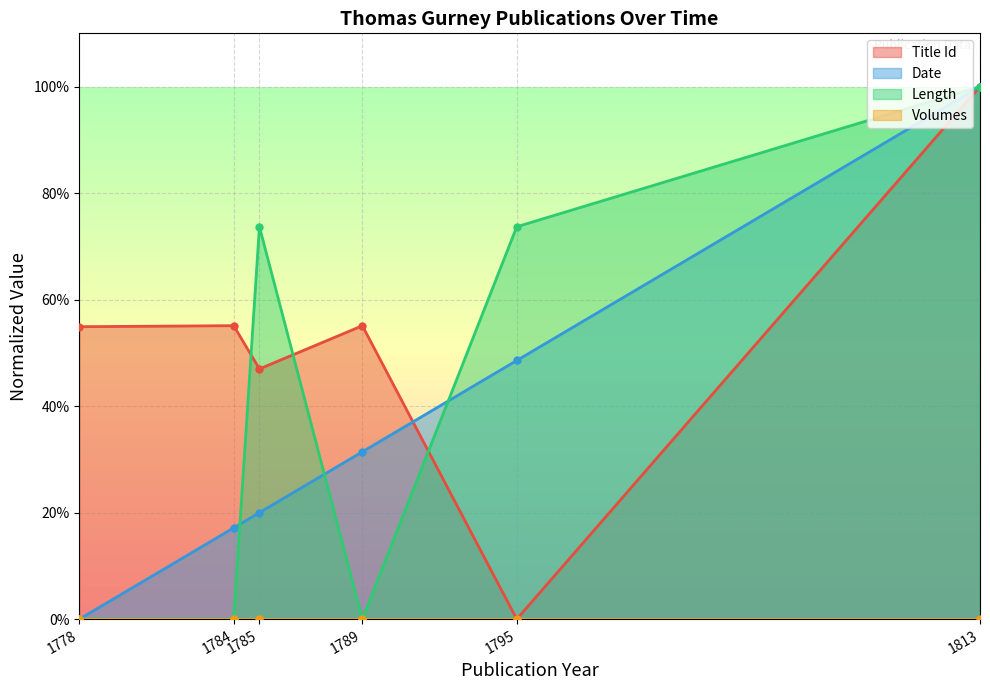

What is the value of the Title Id point at the 2nd from the left?

0.6